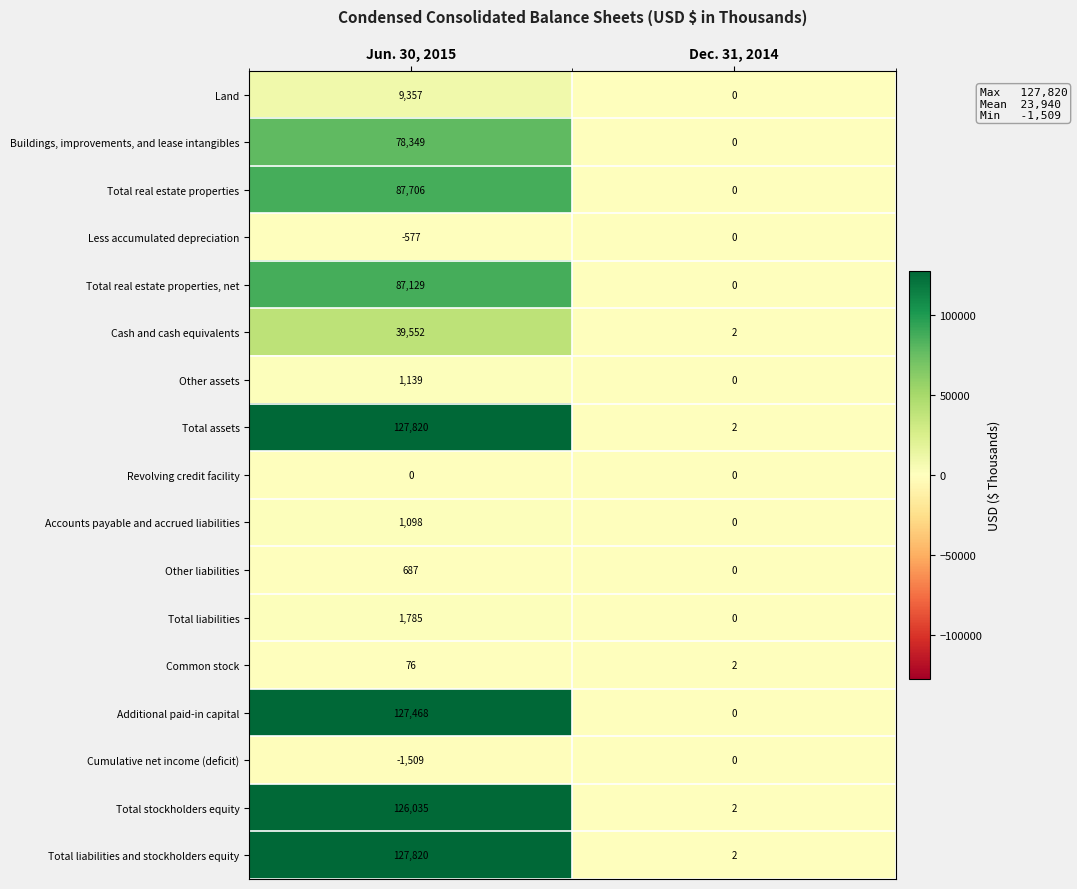

Count the number of categories in the chart.

2